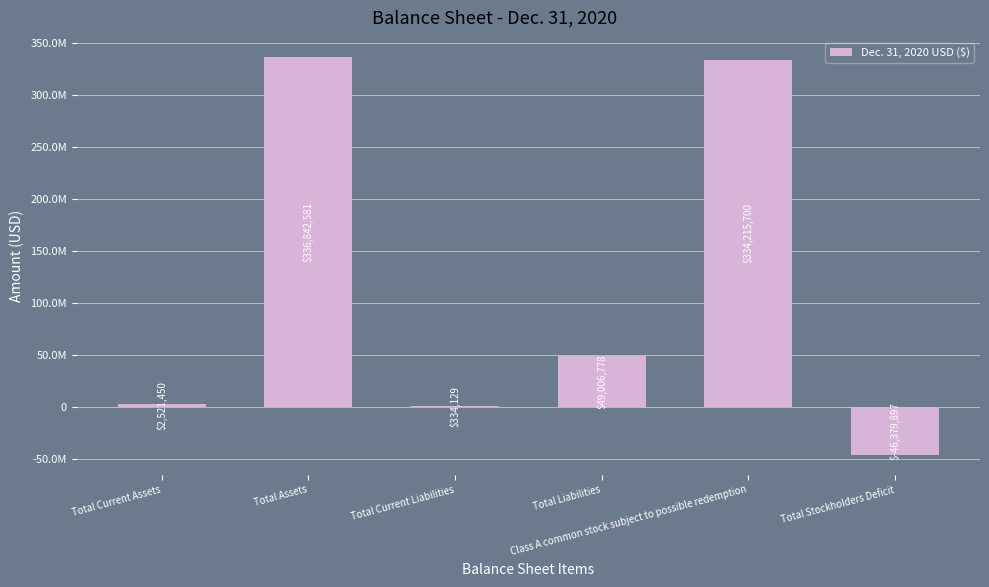

Are the bars horizontal?

No